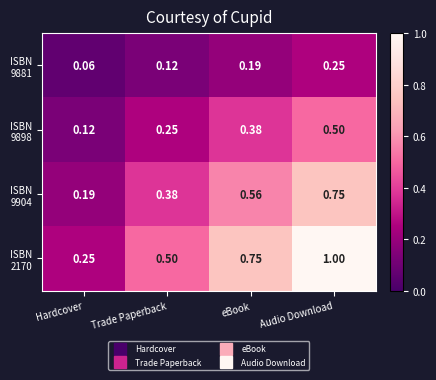

At which category does the chart reach its minimum across all series?

Hardcover